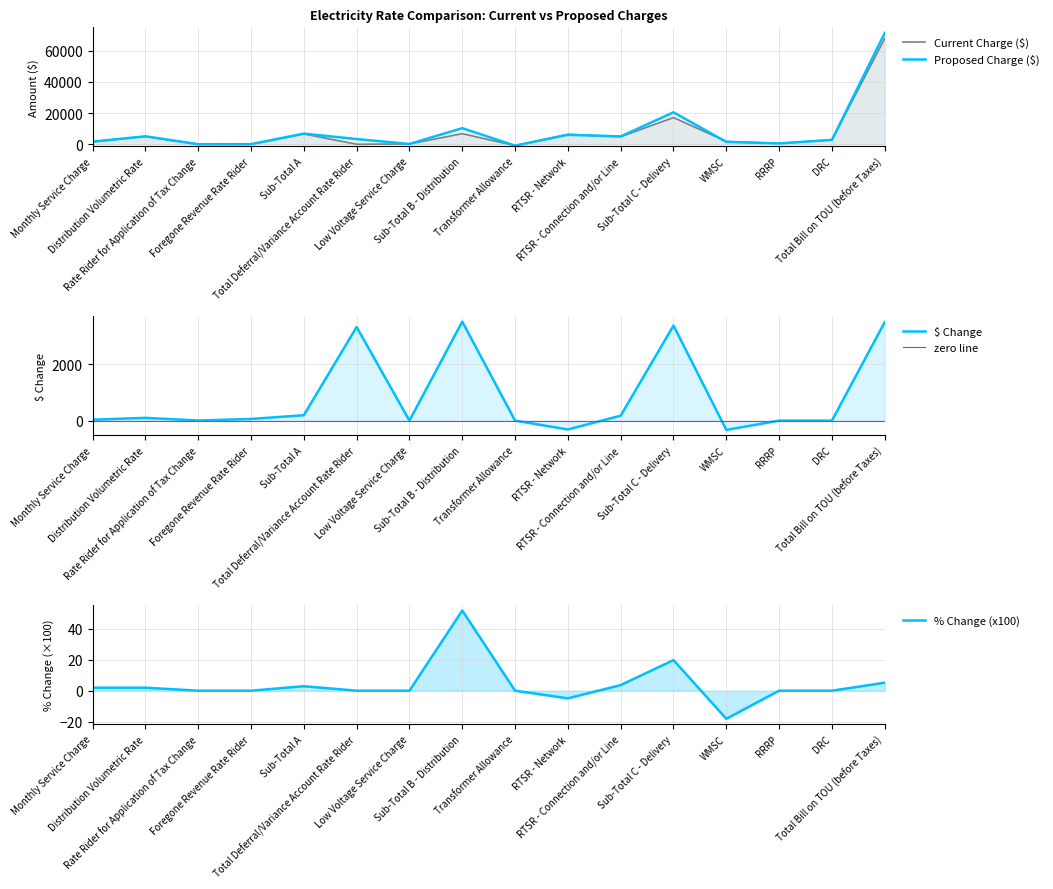

Which category has the highest value in the Proposed Charge ($) series?

Total Bill on TOU (before Taxes)